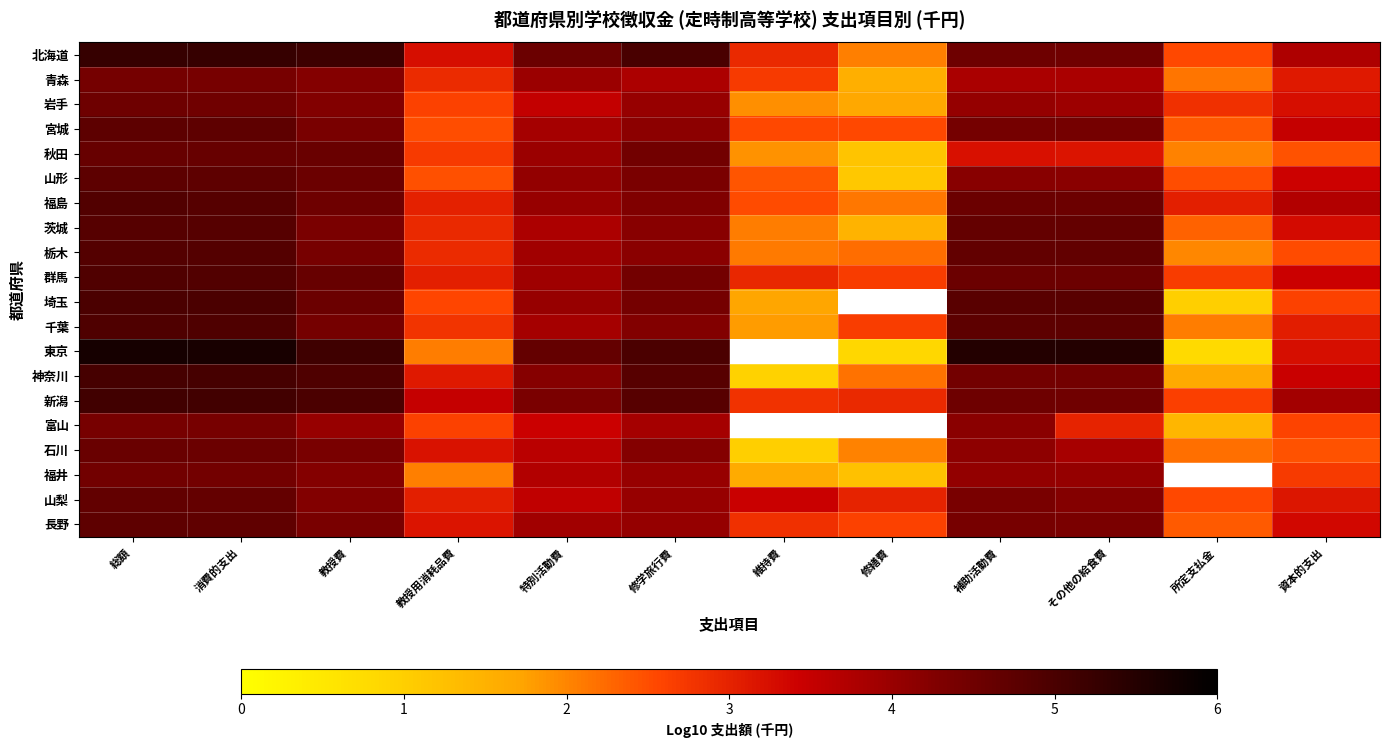

Where does the 山形 series first go above 4?

総額